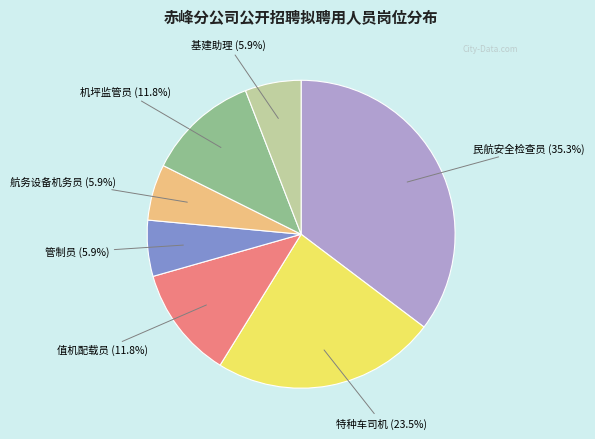

Is it true that 民航安全检查员 is 46% of the pie?

False